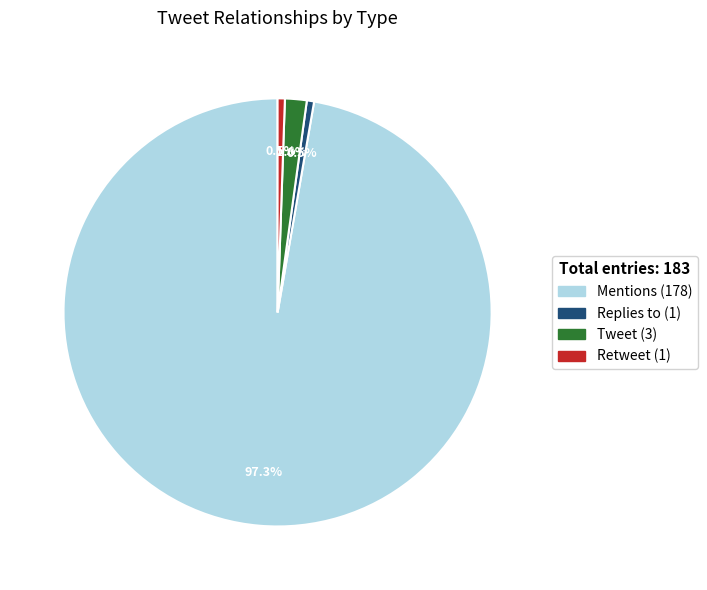

Do Tweet and Retweet together represent more than half of the pie?

No